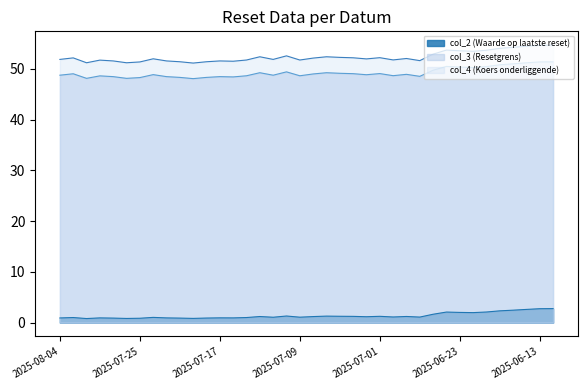

The value of col_2 (Waarde op laatste reset) at 2025-07-08 is 1.2. True or false?

True